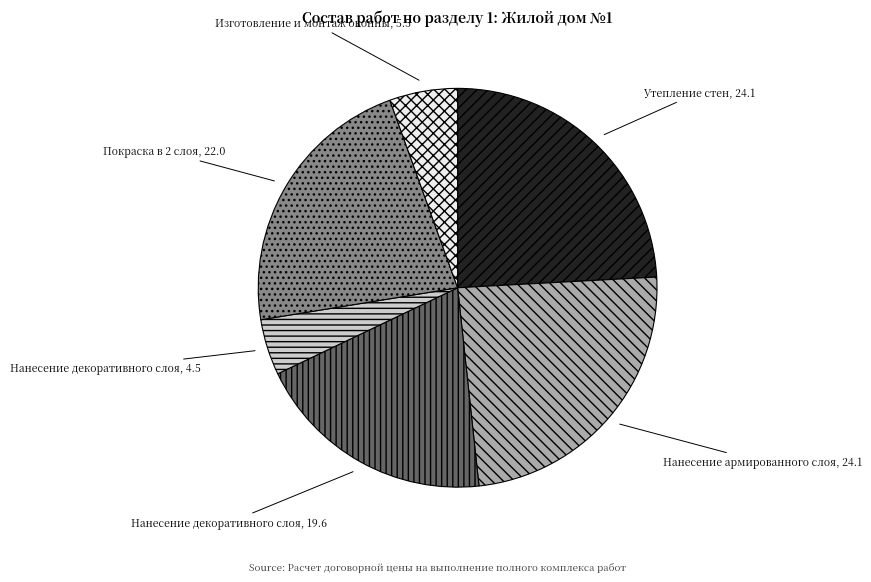

Is there a majority slice in this chart?

No